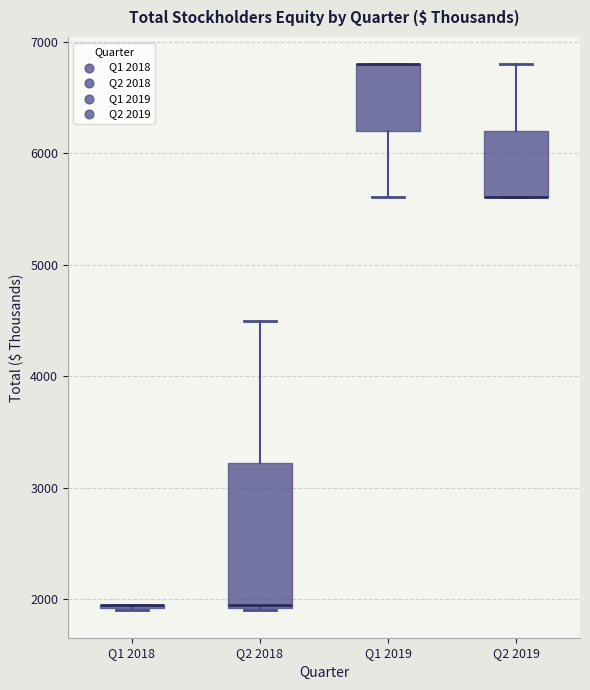

Reading left to right, transcribe this box plot: for each box, give where its median line is, the range the box spans, and where its two whiskers end, as read against the y-axis. The values are not printed on the chart, so give them approximately, as read against the axis.

Q1 2018: box collapsed to a line at 2000, whiskers 1900 to 2000
Q2 2018: median 2000, box 1900 to 3200, whiskers 1900 to 4500
Q1 2019: median 6800 (drawn on the box's upper edge), box 6200 to 6800, whiskers 5600 to 6800
Q2 2019: median 5600 (drawn on the box's lower edge), box 5600 to 6200, whiskers 5600 to 6800